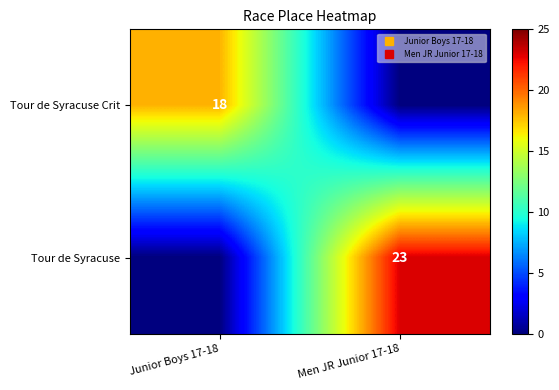

What is the sum of the Tour de Syracuse values at Men JR Junior 17-18 and Junior Boys 17-18?

23